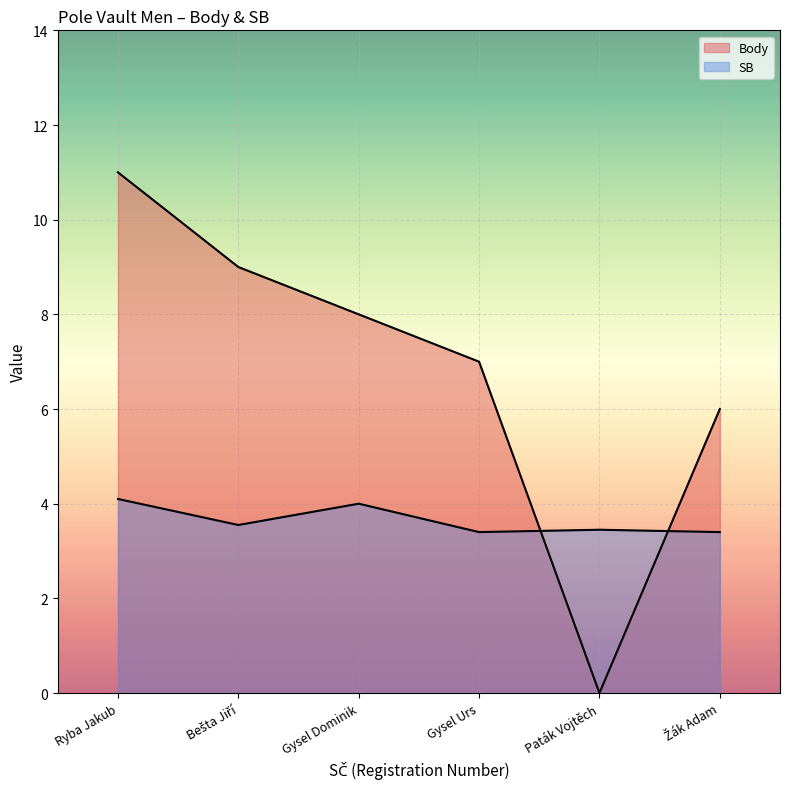

Is it true that Body equals 6.0 at Bešta Jiří?

False